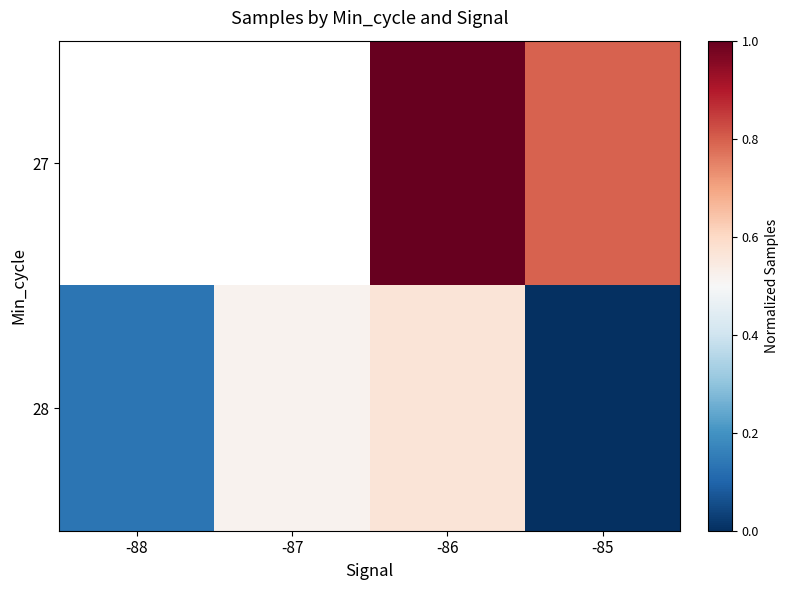

What is the approximate value of 28 at -87?

0.5